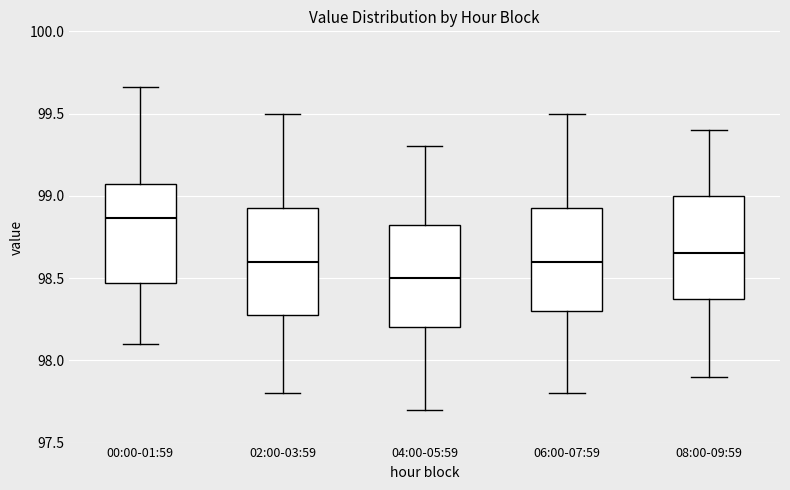

Where does the lower whisker of the box for 04:00-05:59 end on the y-axis? The values are not printed on the chart, so give them approximately, as read against the axis.

97.70